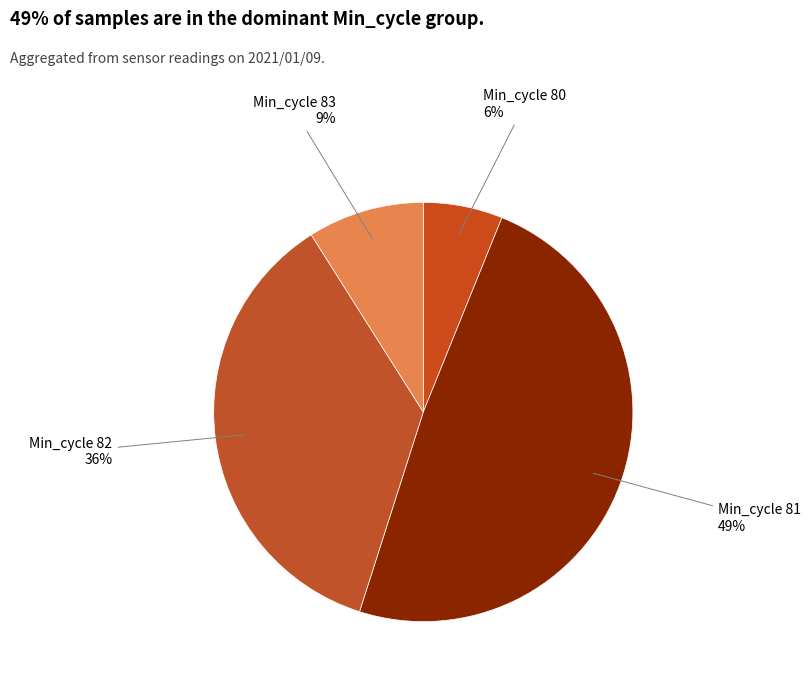

Count the number of slices in the pie.

4